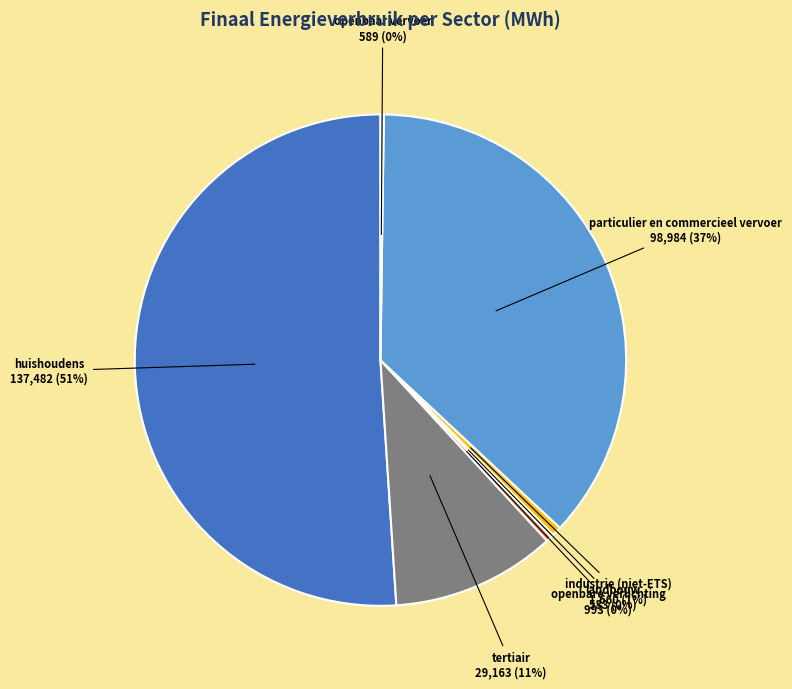

The particulier en commercieel vervoer slice represents 37% of the pie. True or false?

True